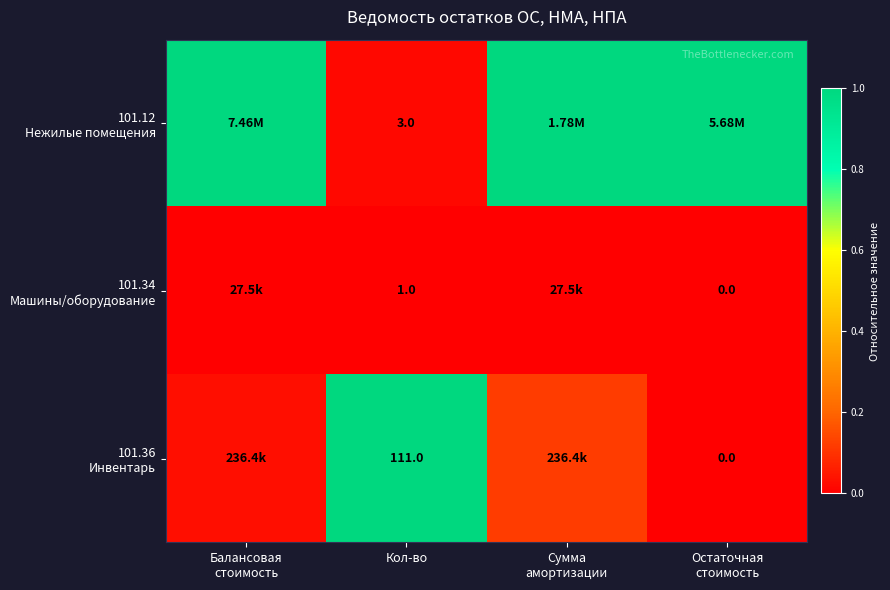

Which category has the highest value across all series?

Балансовая
стоимость